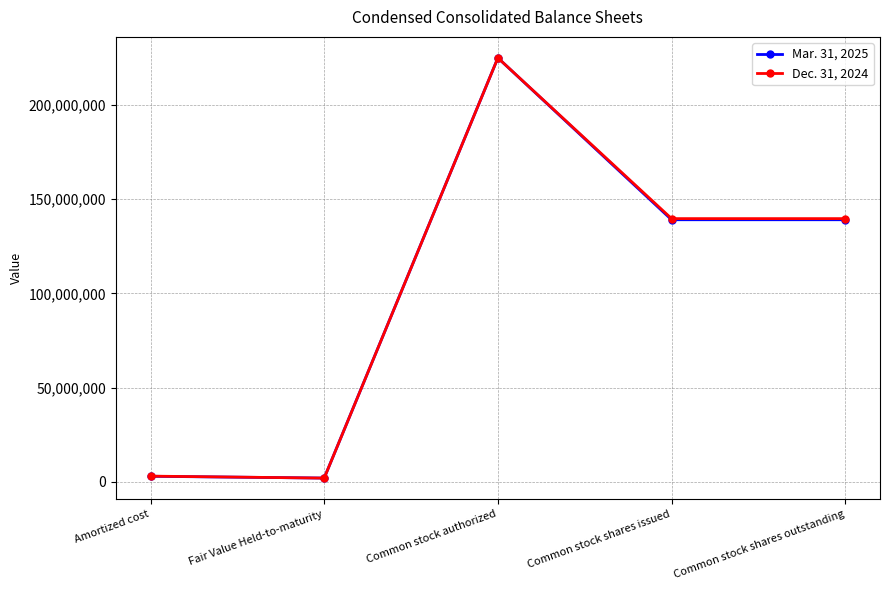

What value does the Mar. 31, 2025 series have at Common stock authorized, to the nearest 10?

225000000